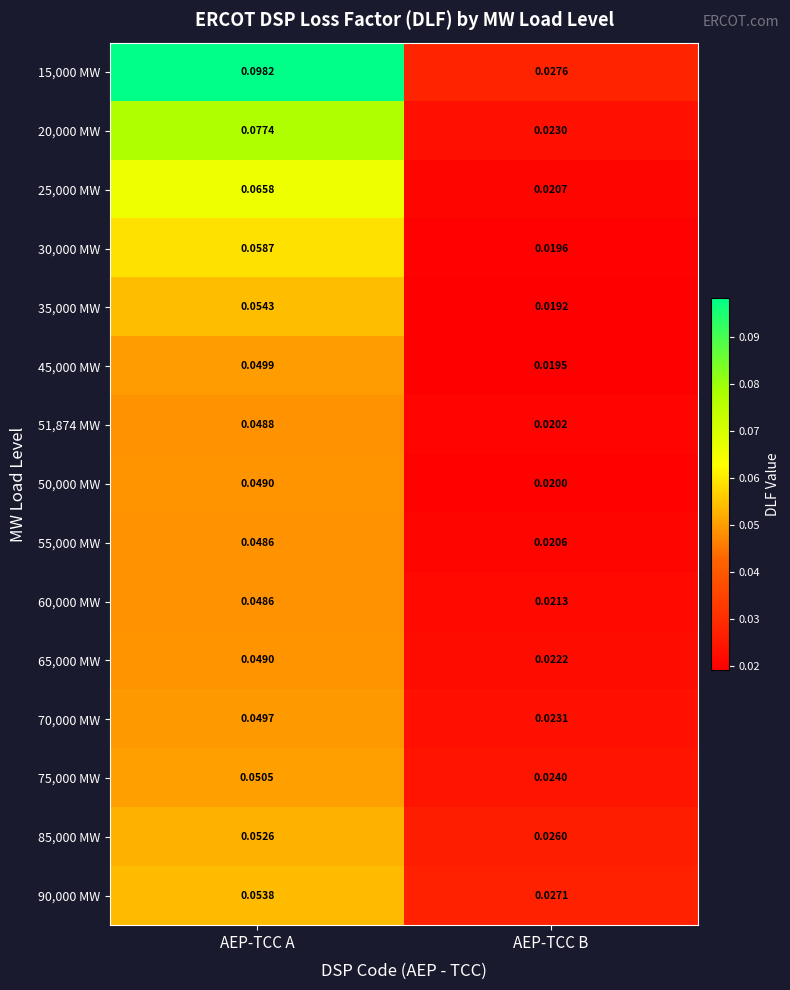

At which category is the sum across all series the highest?

AEP-TCC A